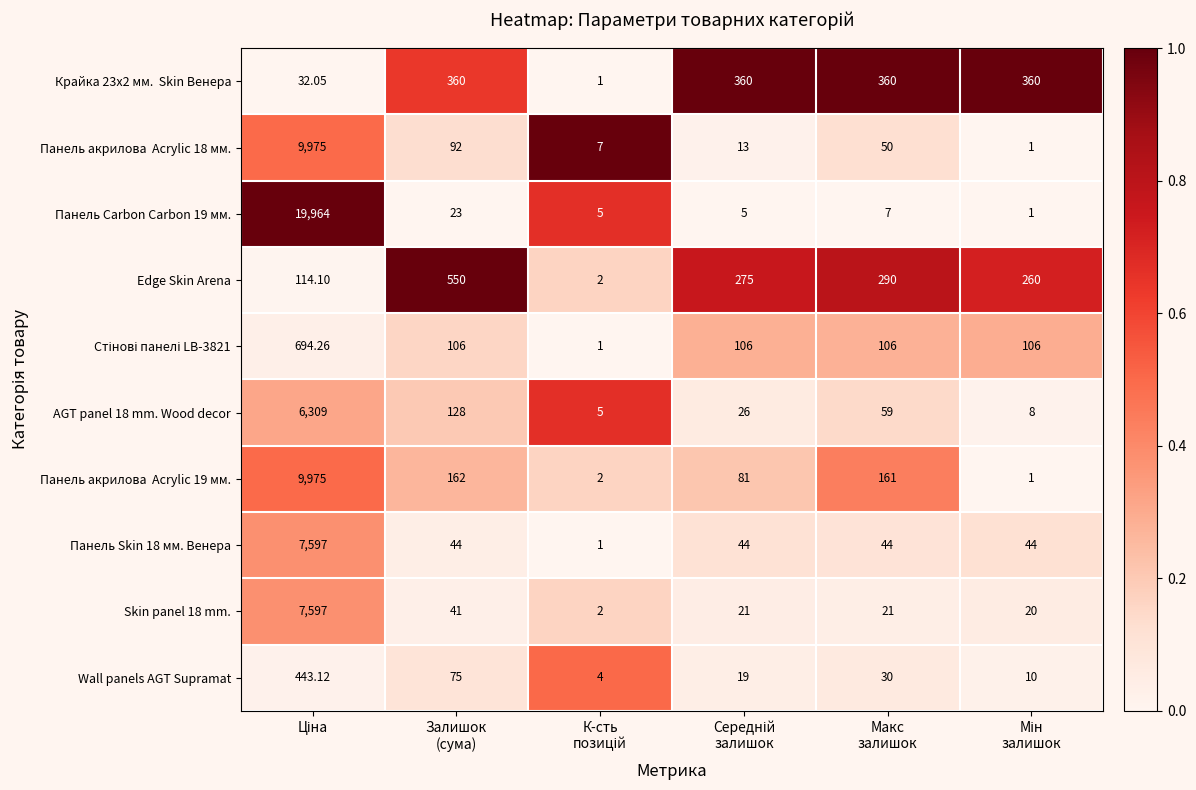

How many data points does each series have?

6